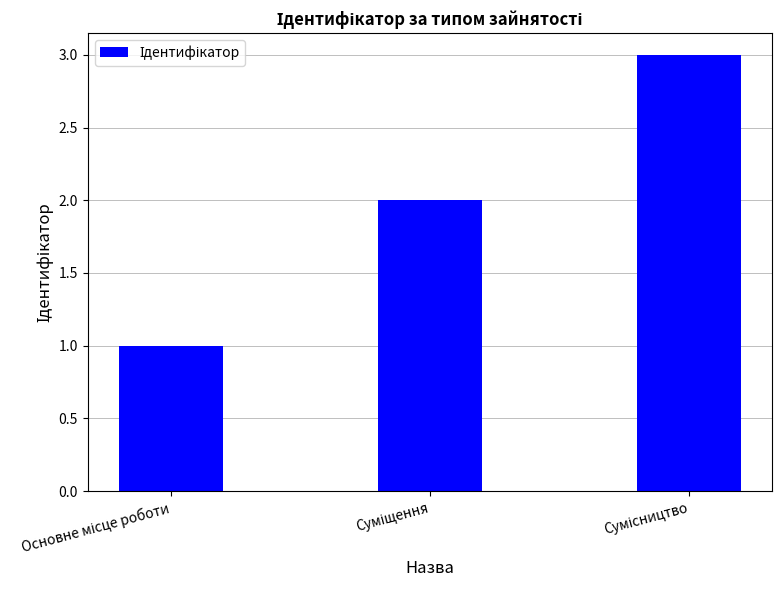

What is the greatest value displayed?

3